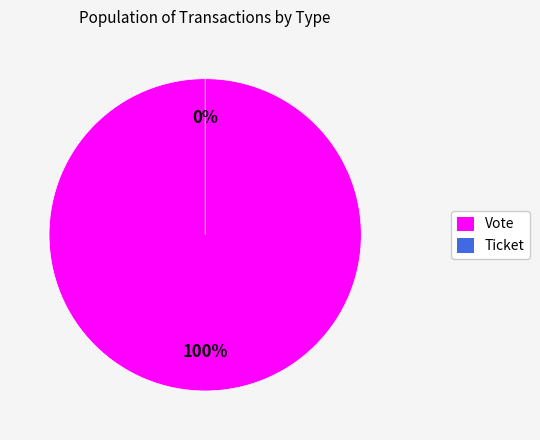

Count the number of slices in the pie.

2